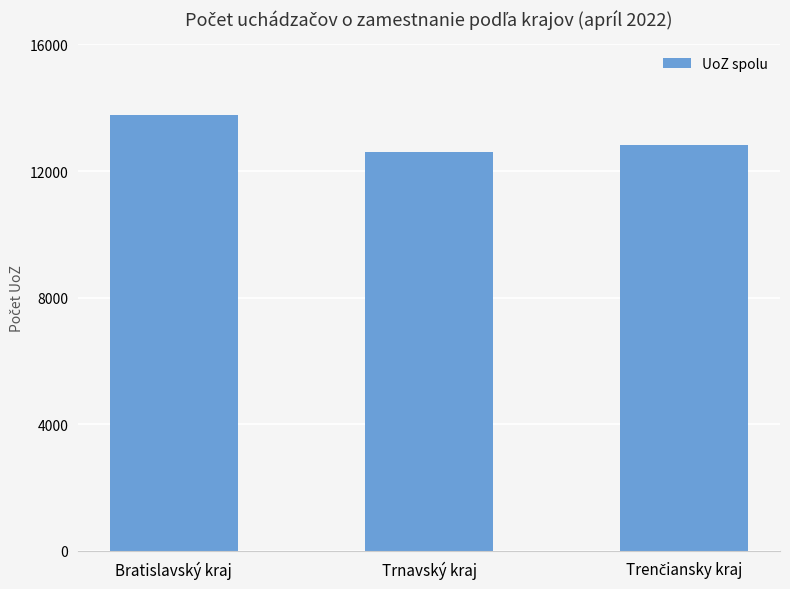

Does the chart contain stacked bars?

No